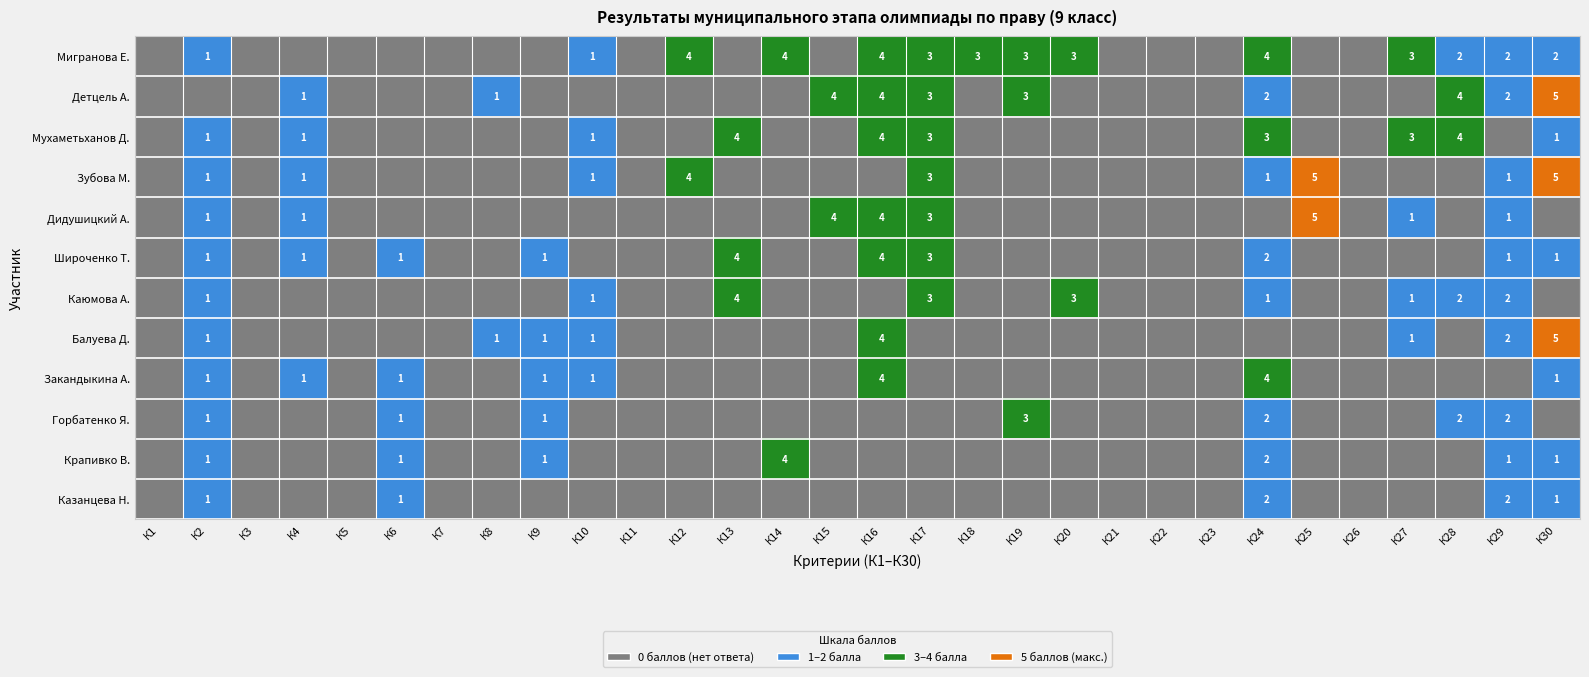

Is it true that Мигранова Е. equals 1 at К28?

False